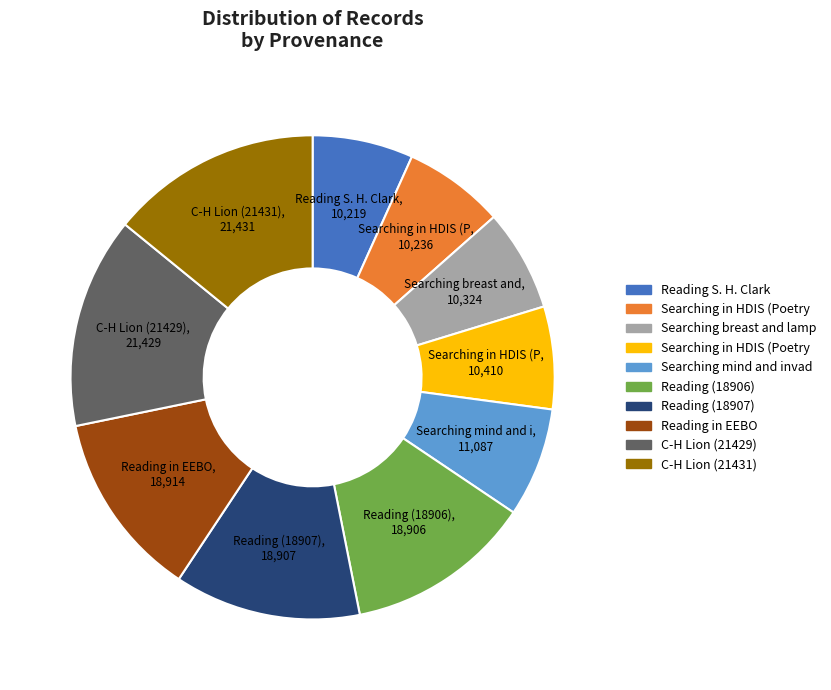

Does any single category account for the majority?

No